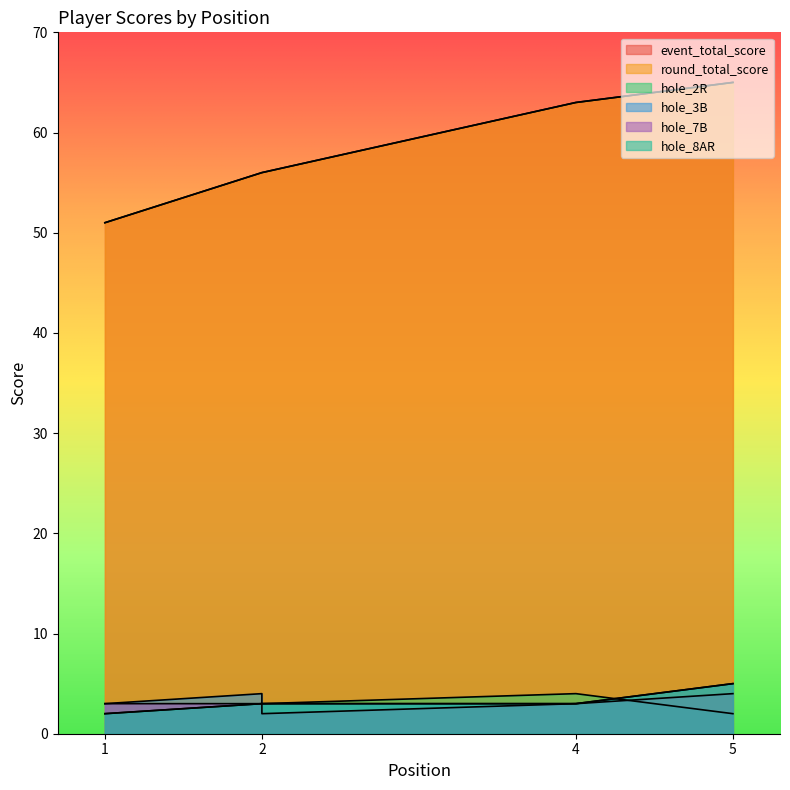

What is the greatest value displayed?

65